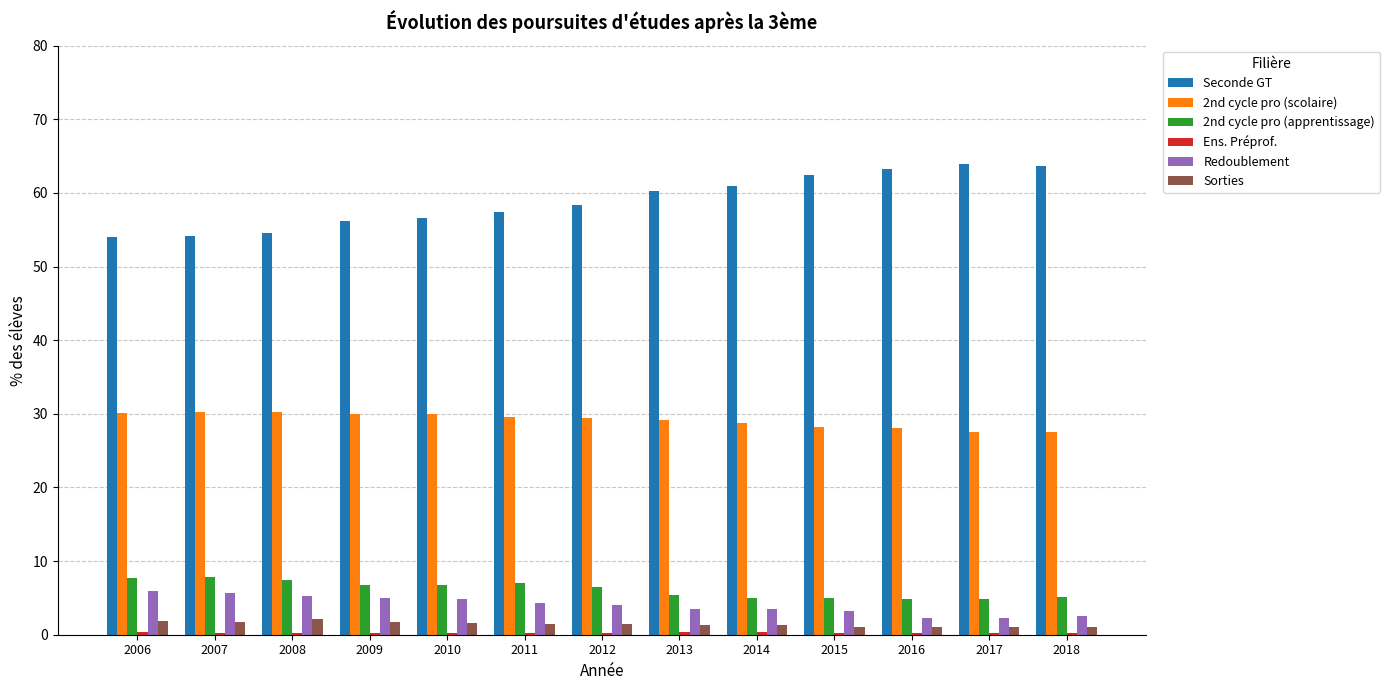

What is the sum of all Sorties values?

18.4